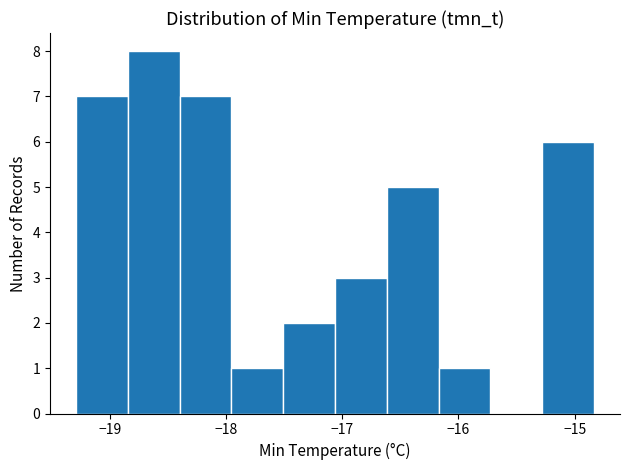

Reading left to right, list every bar in this chart as the range it spans on the x-axis followed by its height. Neither the bar edges nor the heights are printed on the chart, so give them approximately, as read against the axes.

-19.3 to -18.8: 7
-18.8 to -18.4: 8
-18.4 to -18.0: 7
-18.0 to -17.5: 1
-17.5 to -17.1: 2
-17.1 to -16.6: 3
-16.6 to -16.2: 5
-16.2 to -15.7: 1
-15.7 to -15.3: 0
-15.3 to -14.8: 6